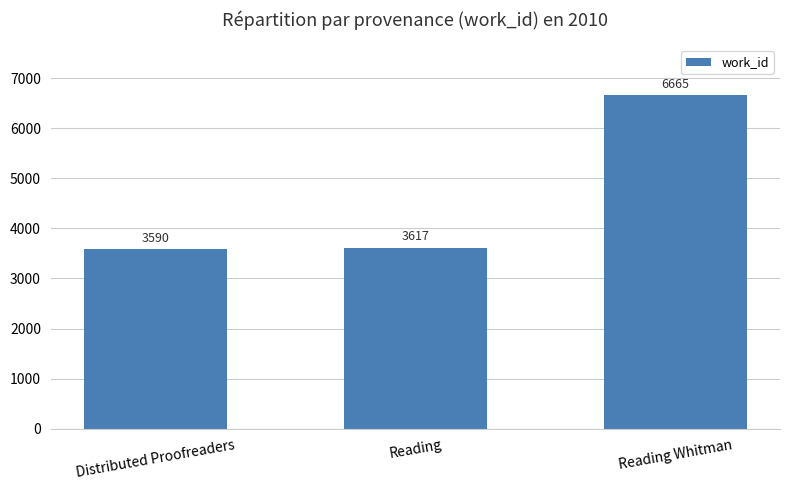

What is the label of the 1st bar from the right?

Reading Whitman